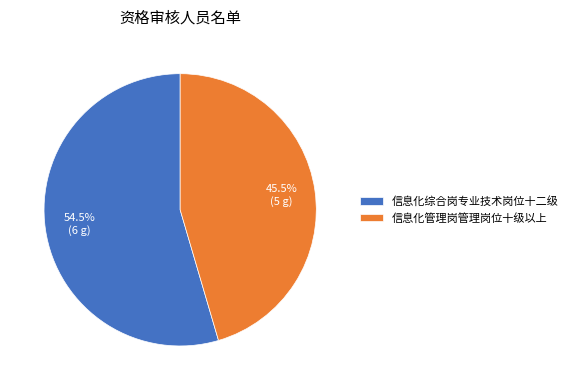

What percentage is NOT represented by 信息化综合岗专业技术岗位十二级?

45.5%